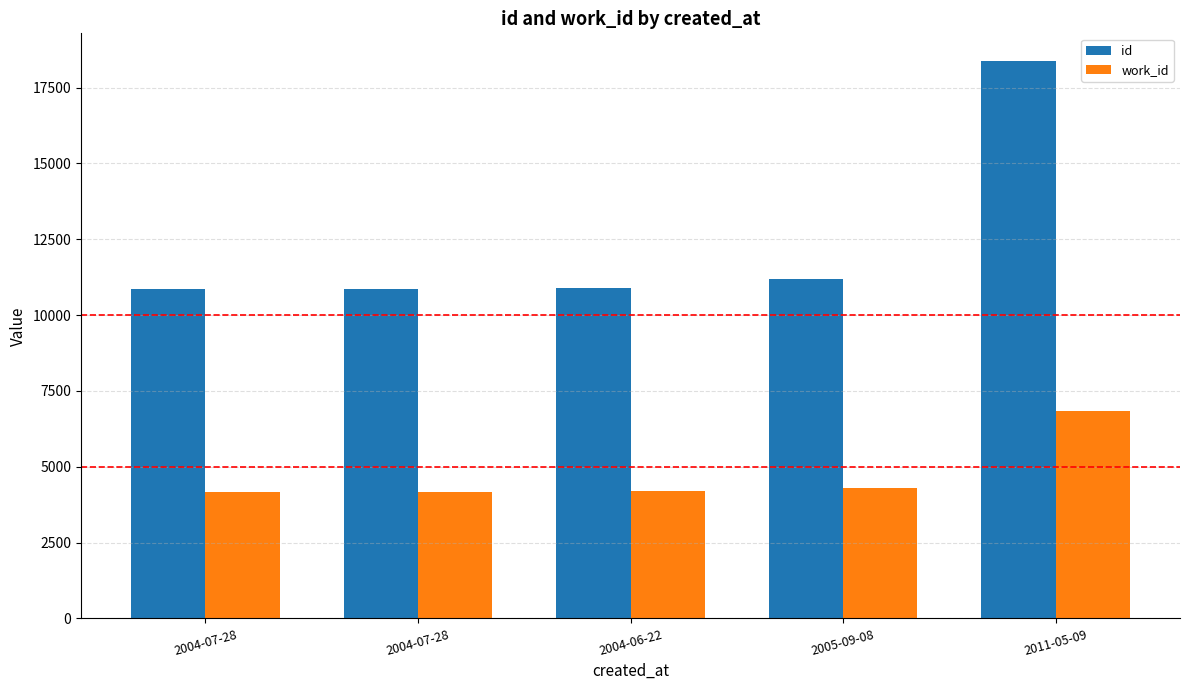

Reading right to left, what are all the values shown in this chart?

id: 18373	11203	10883	10854	10853
work_id: 6843	4284	4199	4183	4183